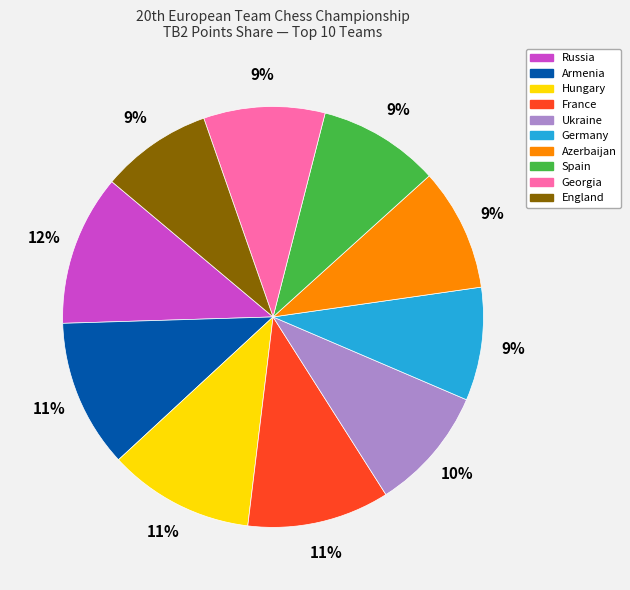

What is the ratio of the value at Azerbaijan to the value at Armenia?

0.8